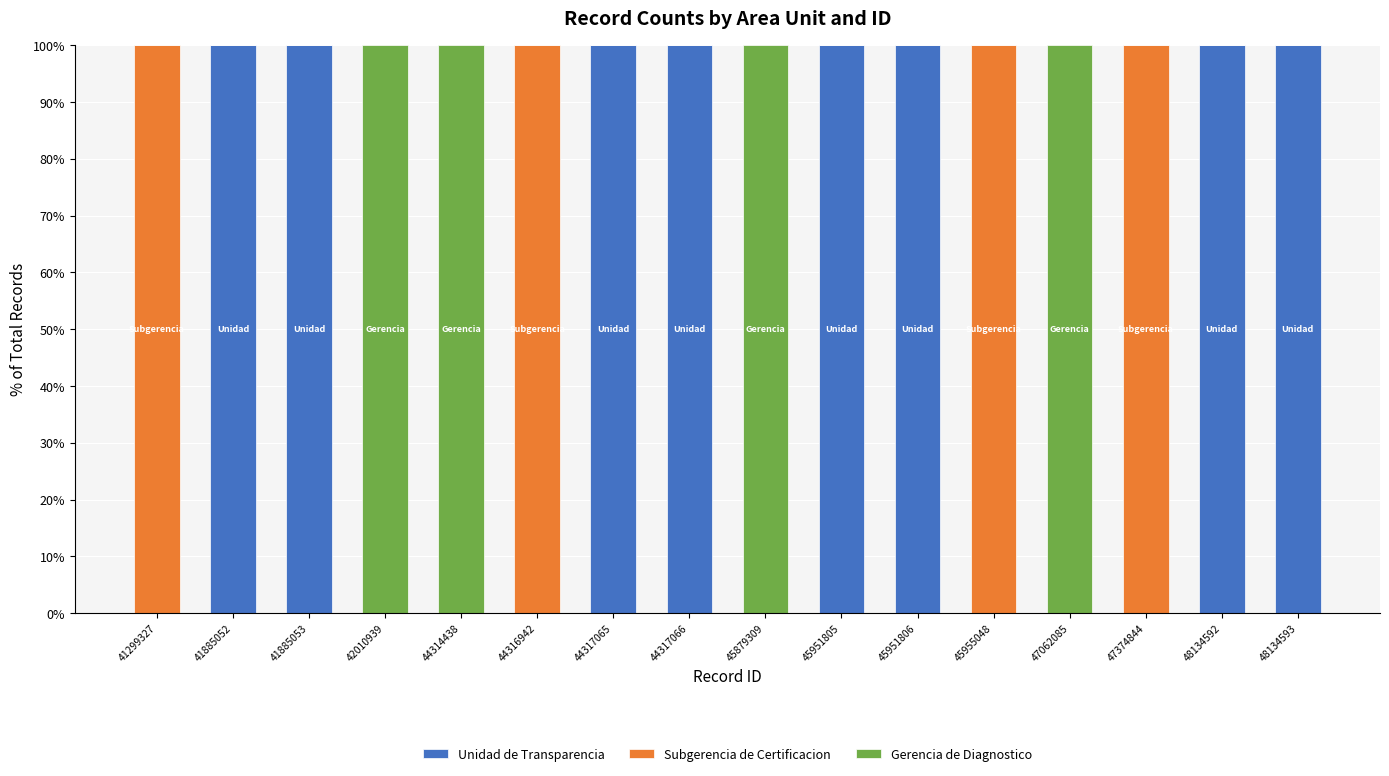

Count the Unidad de Transparencia values in the range 0 to 100.

16